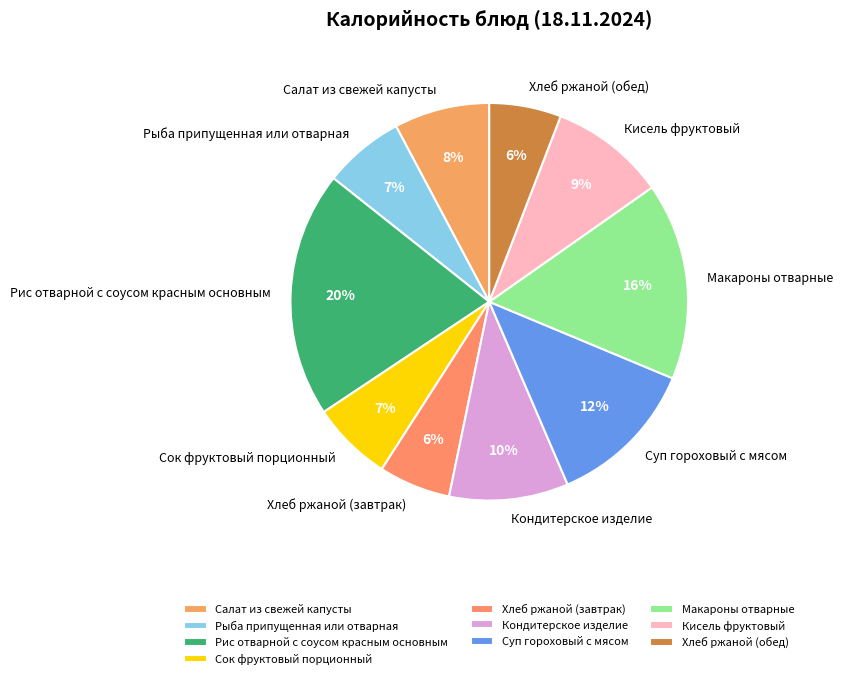

To the nearest percent, what portion does Кисель фруктовый represent?

9%